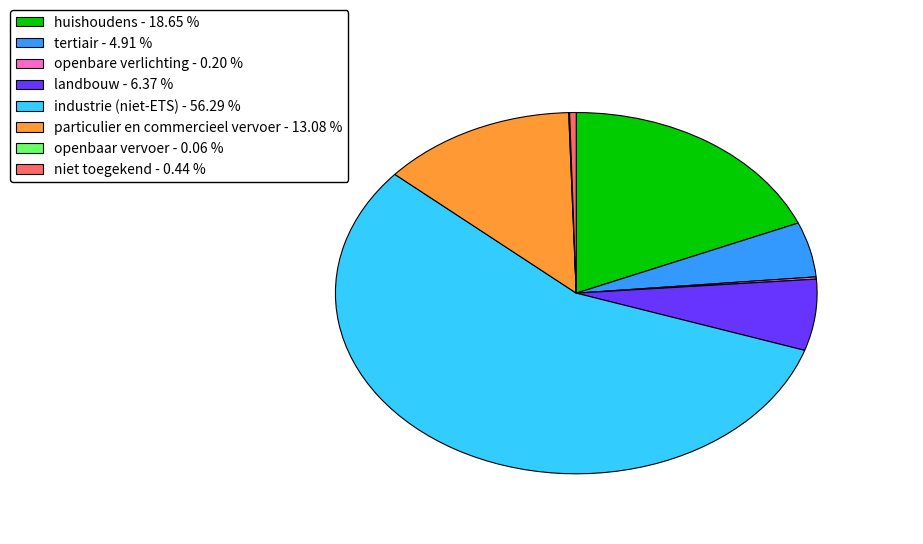

Is the sum of tertiair - 4.91 % and niet toegekend - 0.44 % greater than half?

No